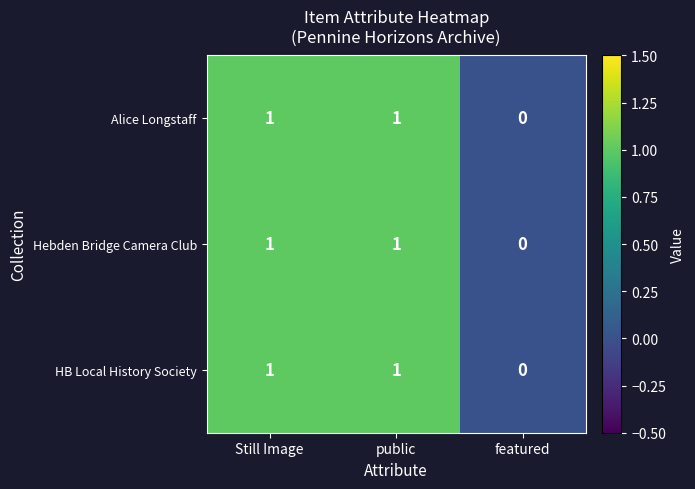

Is it true that HB Local History Society equals 0 at featured?

True